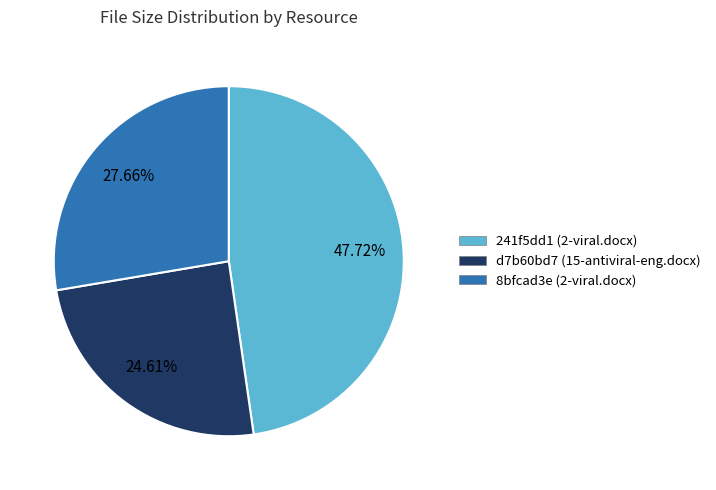

Which has a higher value, 8bfcad3e (2-viral.docx) or 241f5dd1 (2-viral.docx)?

241f5dd1 (2-viral.docx)